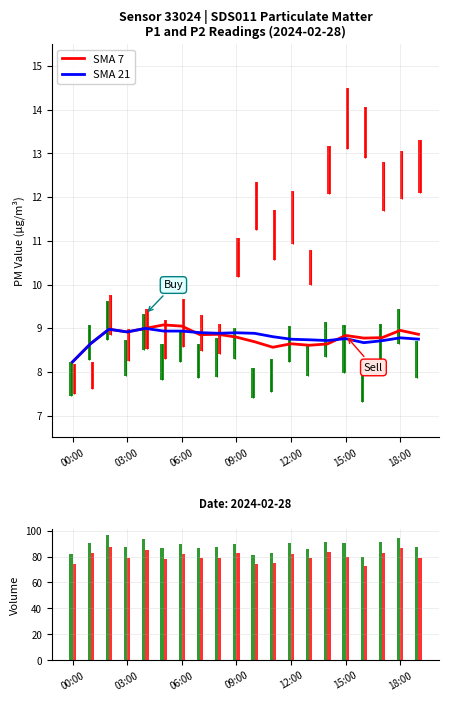

What is the difference between the SMA 21 values at 16 and 13?

0.1